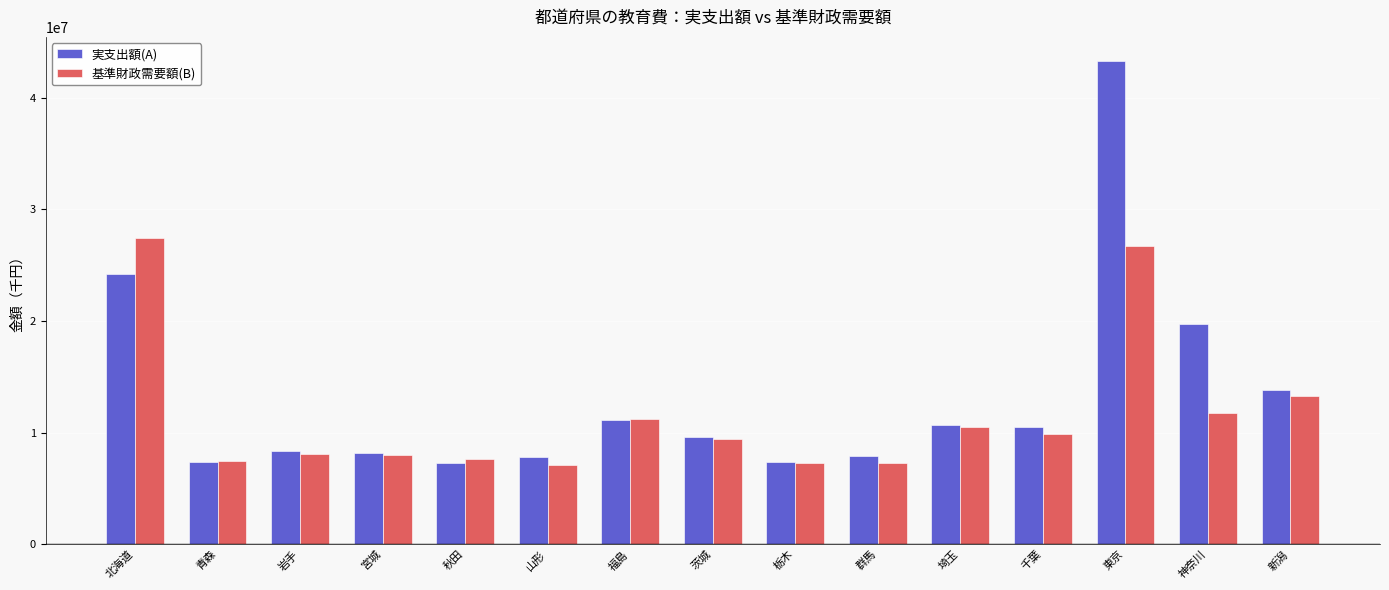

What is the total value across all series at 東京?

69975304